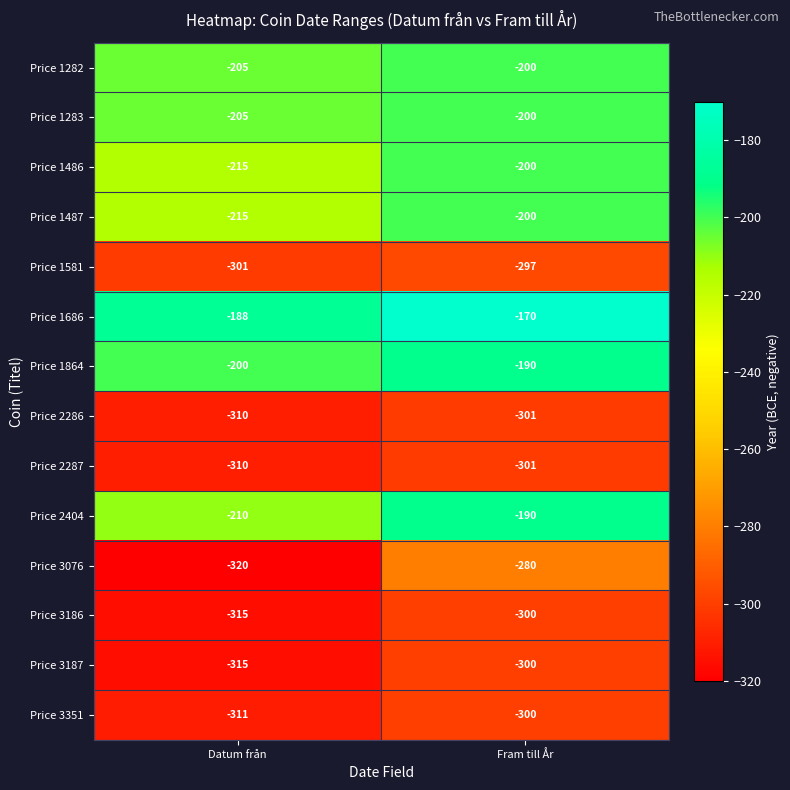

Reading left to right, what are all the values shown in this chart?

Price 1282: Datum från=-205	Fram till År=-200
Price 1283: Datum från=-205	Fram till År=-200
Price 1486: Datum från=-215	Fram till År=-200
Price 1487: Datum från=-215	Fram till År=-200
Price 1581: Datum från=-301	Fram till År=-297
Price 1686: Datum från=-188	Fram till År=-170
Price 1864: Datum från=-200	Fram till År=-190
Price 2286: Datum från=-310	Fram till År=-301
Price 2287: Datum från=-310	Fram till År=-301
Price 2404: Datum från=-210	Fram till År=-190
Price 3076: Datum från=-320	Fram till År=-280
Price 3186: Datum från=-315	Fram till År=-300
Price 3187: Datum från=-315	Fram till År=-300
Price 3351: Datum från=-311	Fram till År=-300